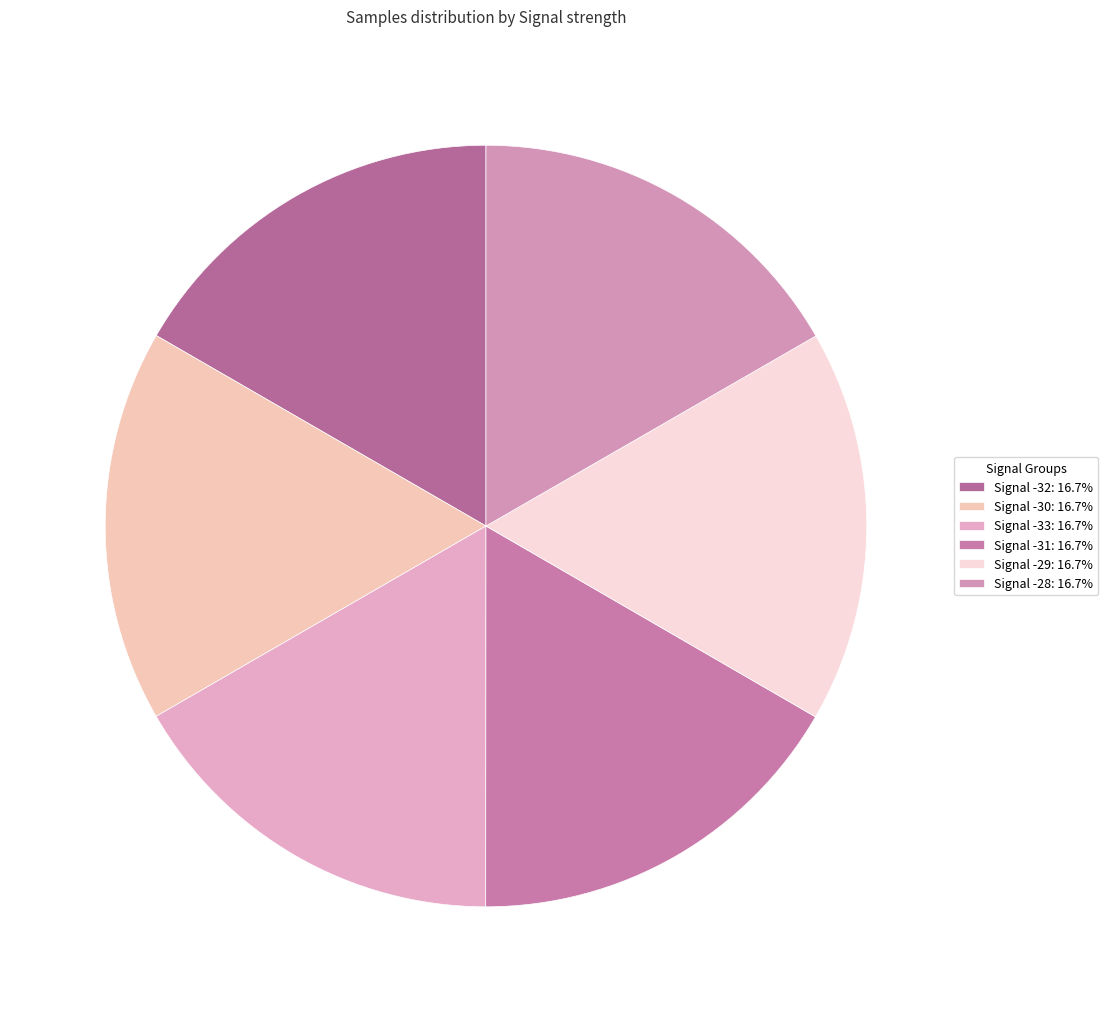

What percentage do Signal -33 and Signal -32 together represent?

33.3%